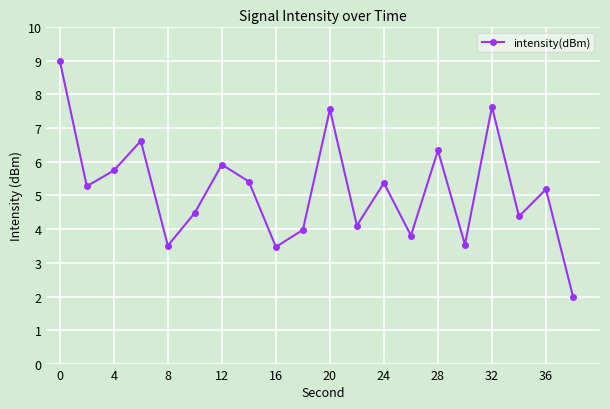

How many points are lower than both their immediate neighbors (excluding endpoints)?

7